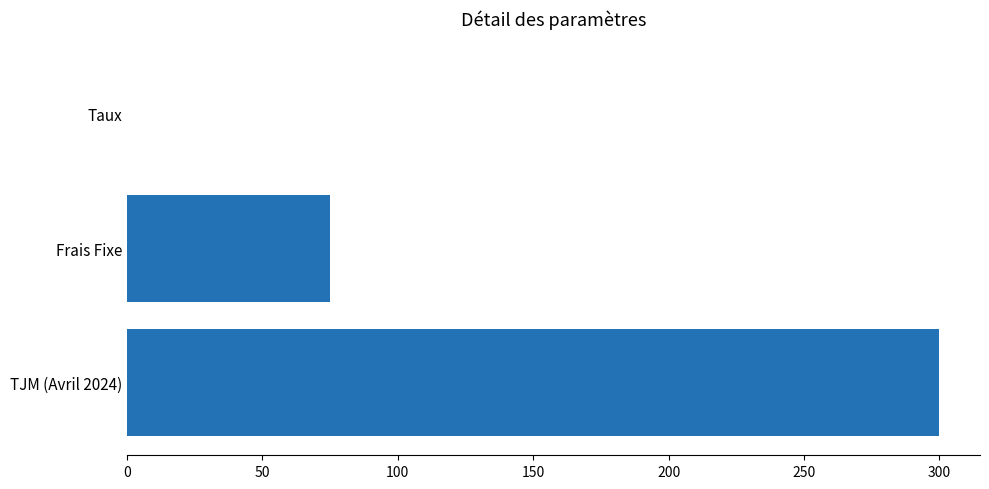

The value at Frais Fixe is 108.0. True or false?

False